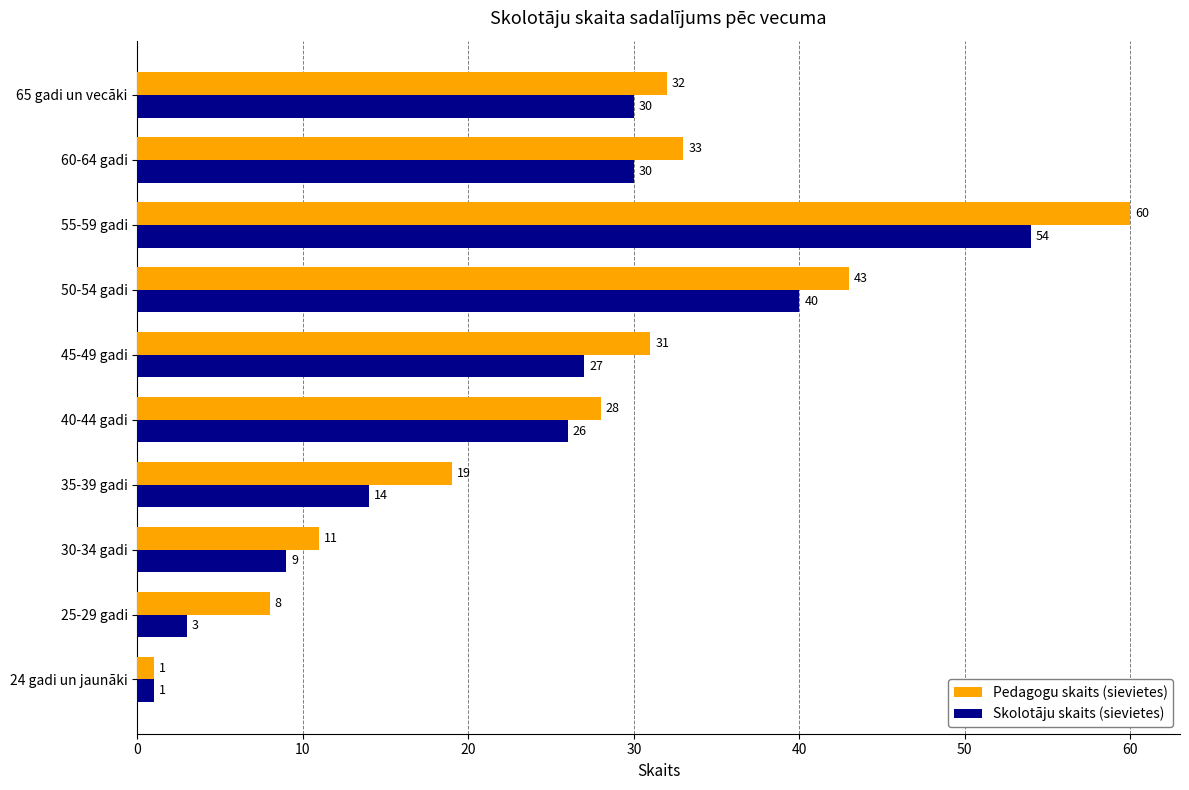

Which series has the widest spread of values?

Pedagogu skaits (sievietes)